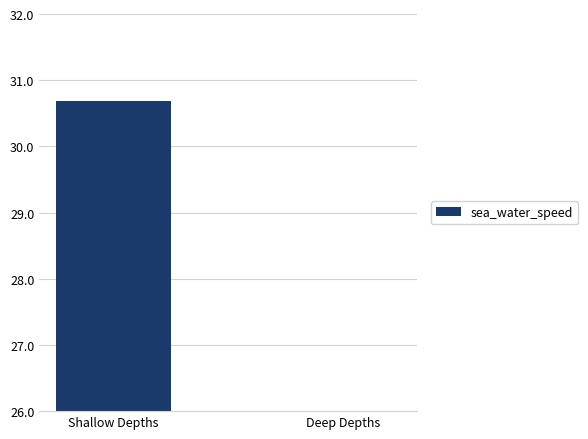

What is the average value?

26.8